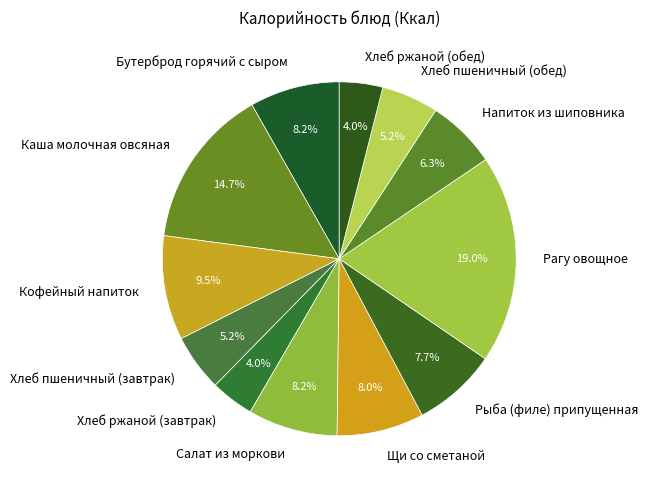

Is it true that Каша молочная овсяная is 15% of the pie?

True